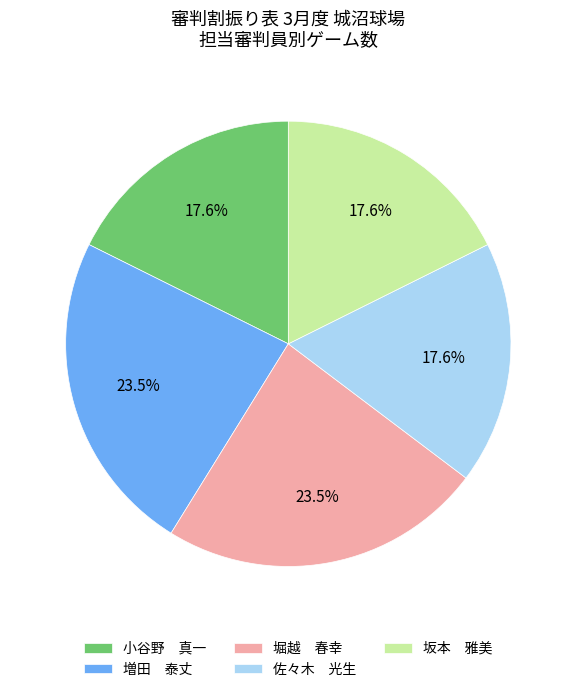

Which has a higher value, 堀越 春幸 or 小谷野 真一?

堀越 春幸